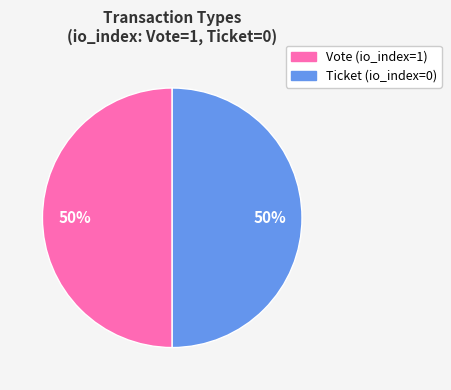

True or false: Ticket accounts for 1% of the total.

False